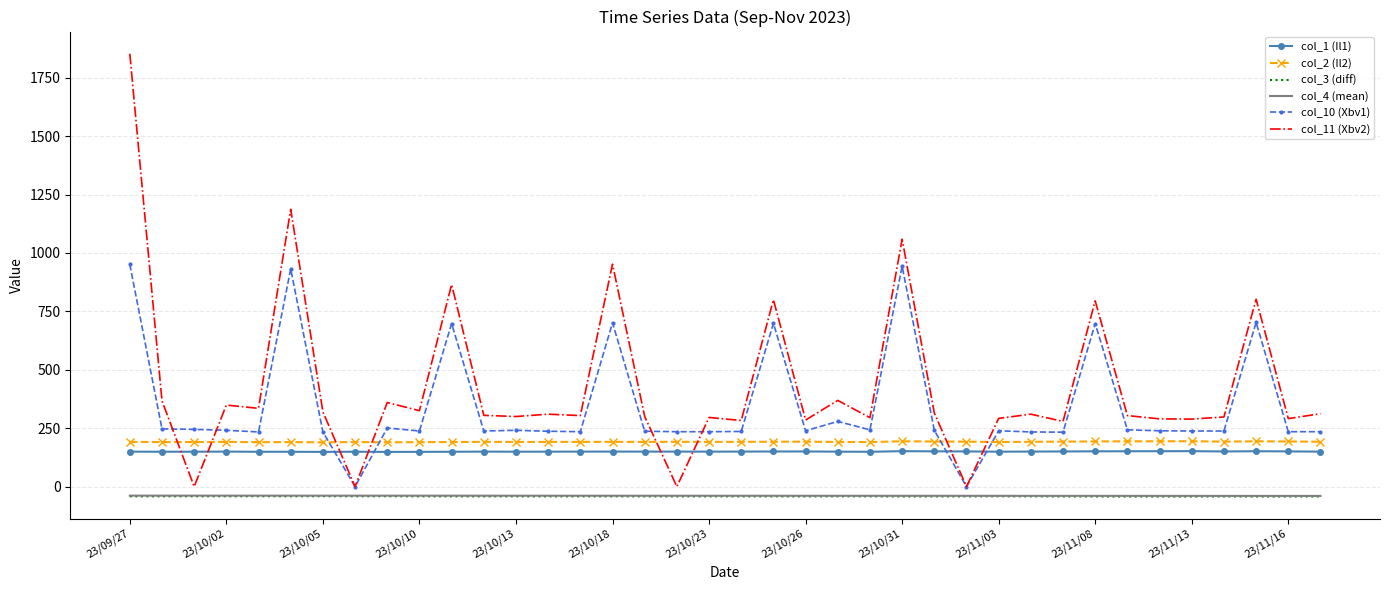

True or false: col_4 (mean) and col_11 (Xbv2) intersect in this chart.

False